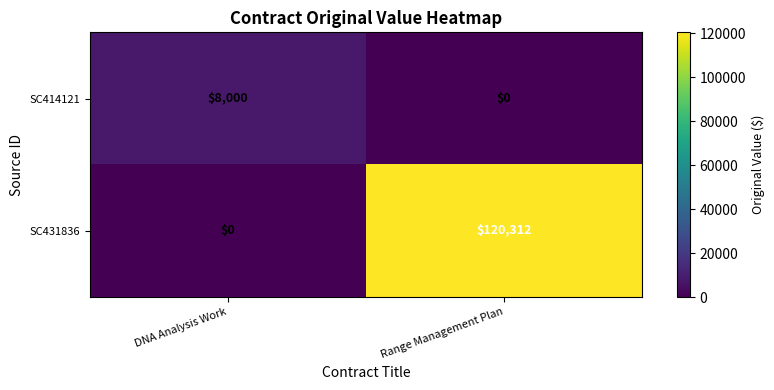

What is the difference between the maximum and minimum values in the SC431836 series?

120312